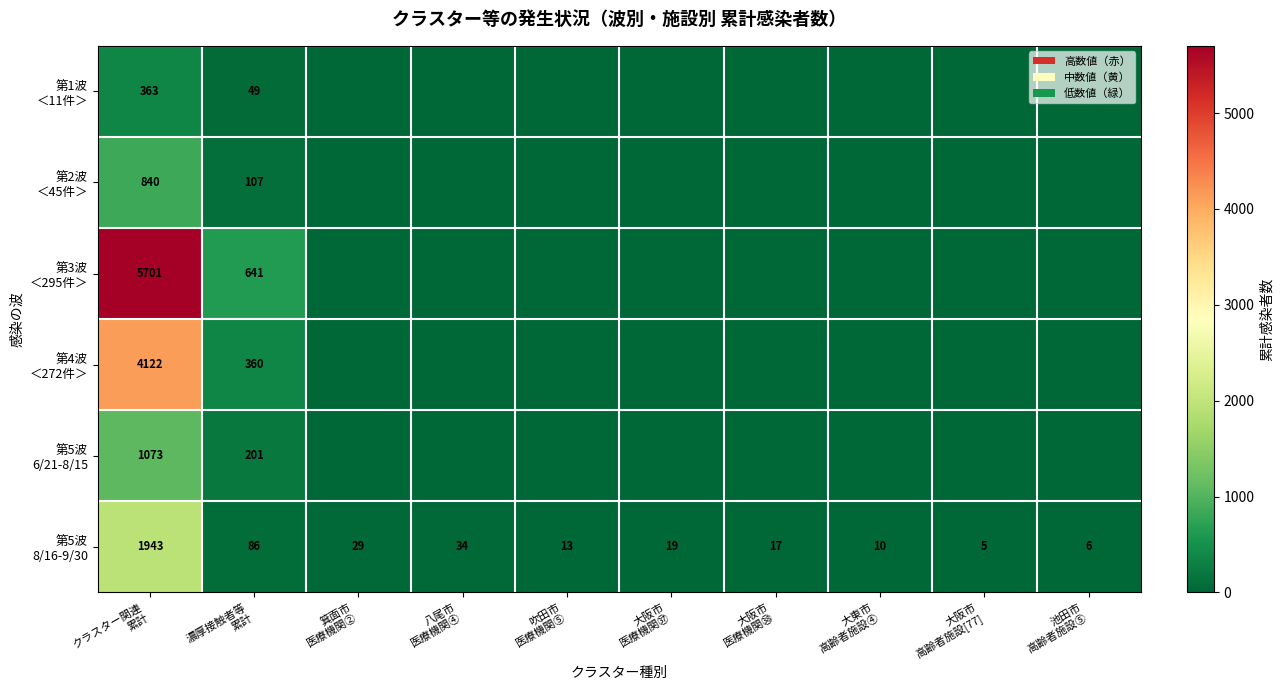

How many series are shown in this chart?

6